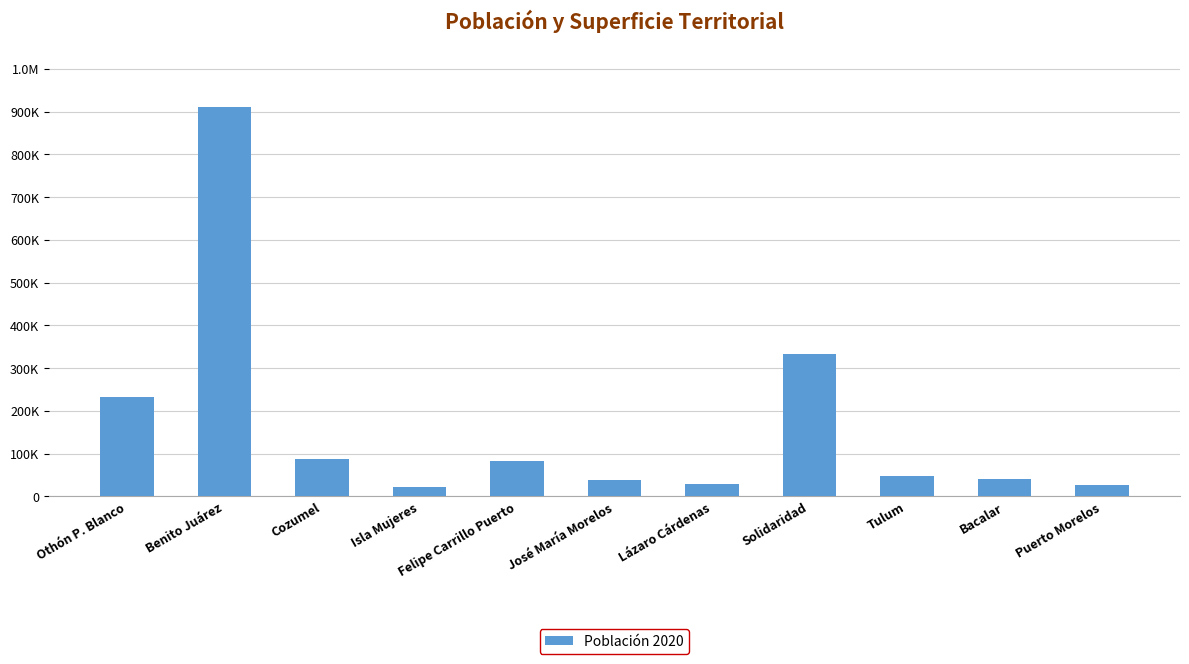

What is the difference between the maximum and minimum values?

888817